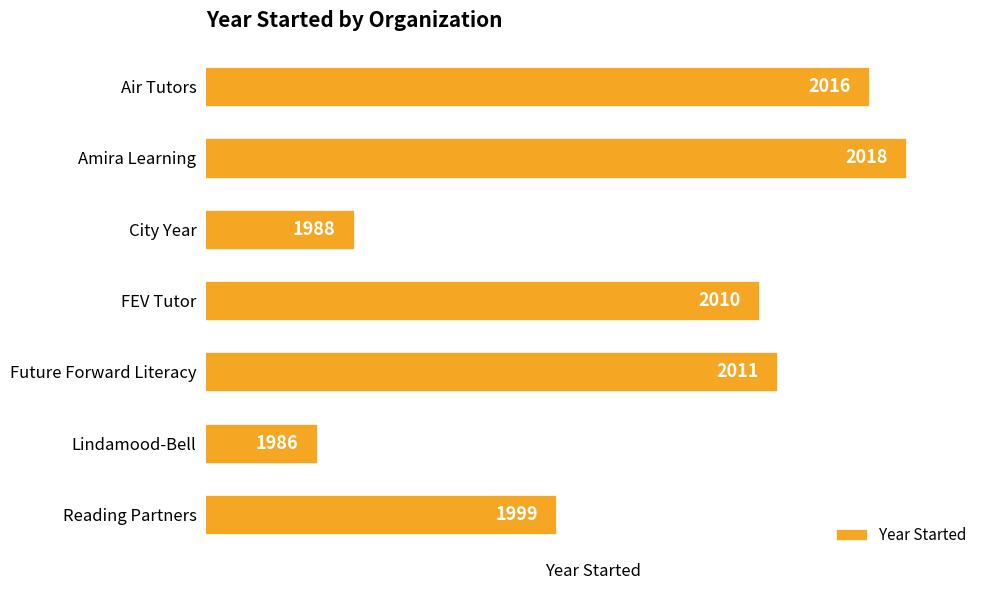

Where is the data nearest to the value 2002?

Reading Partners